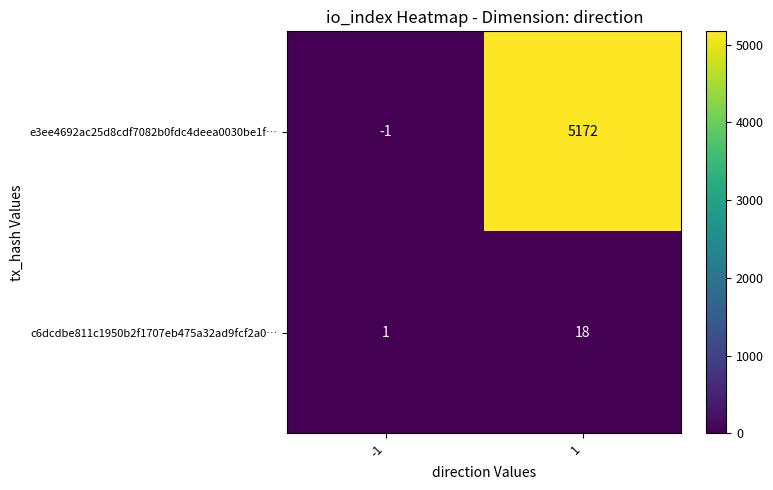

What is the minimum value shown in the chart?

-1